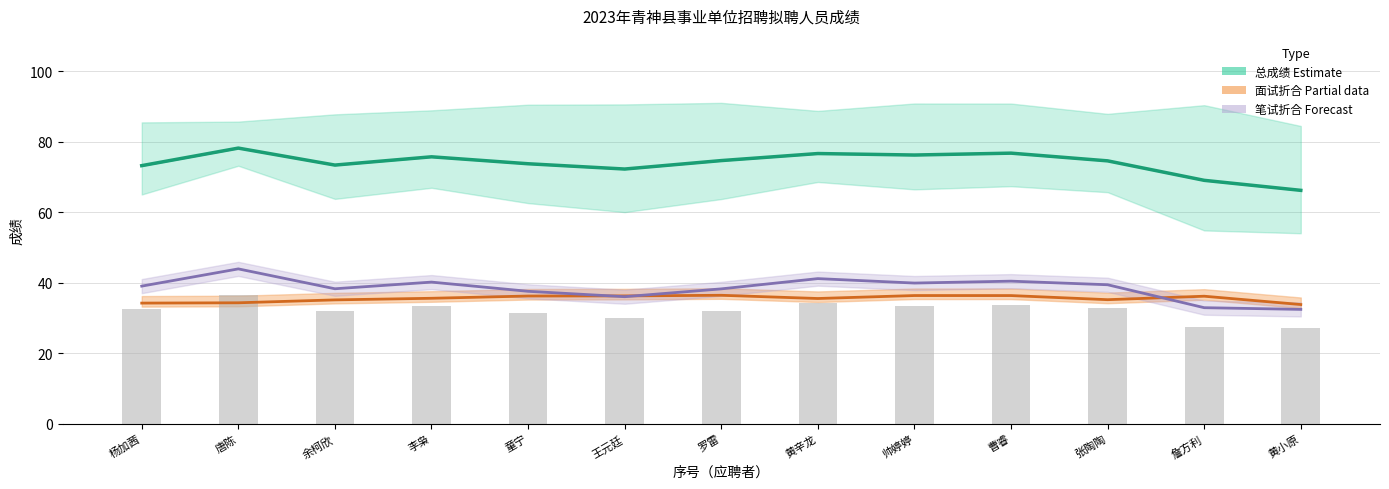

At which label does 笔试总成绩 reach its minimum?

黄小原